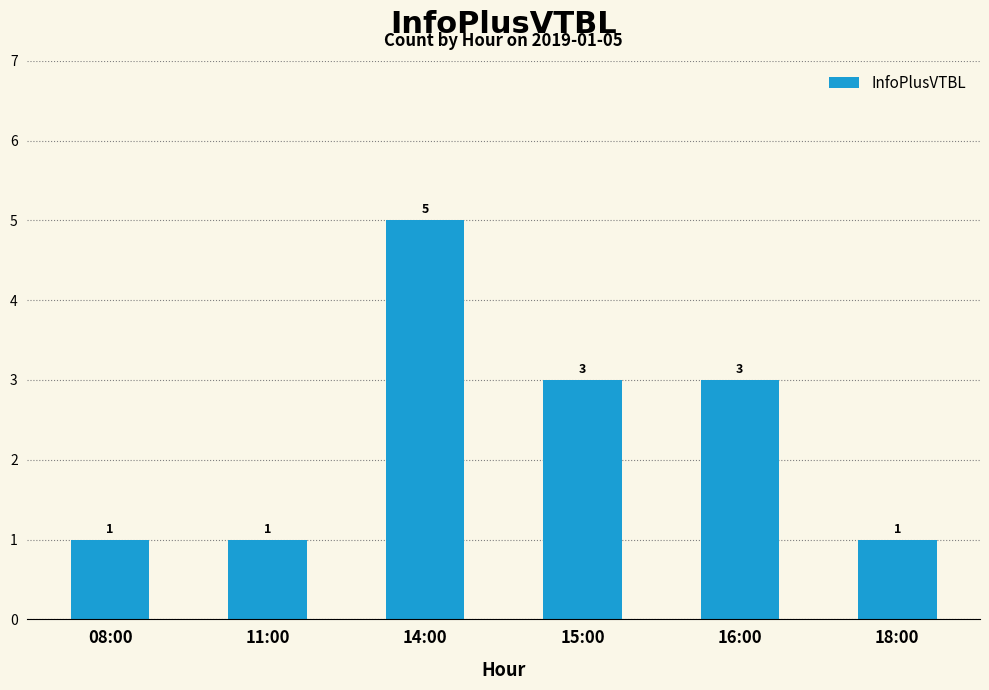

What is the average value?

2